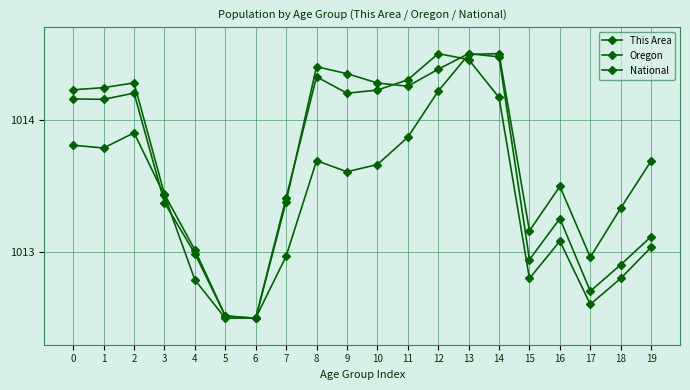

What is the sum of the Oregon values at 0 and 9?

2028.5